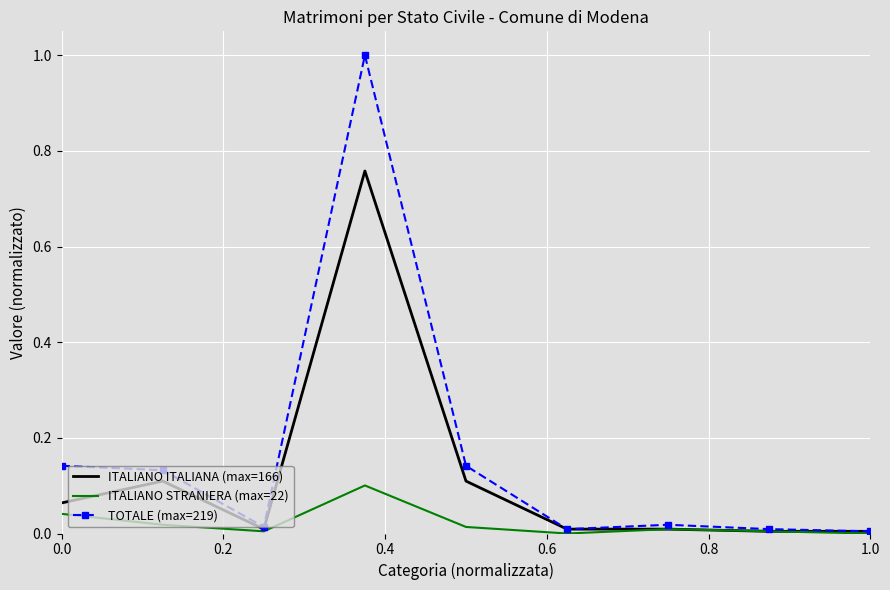

Which series has the largest range (max minus min)?

TOTALE (max=219)